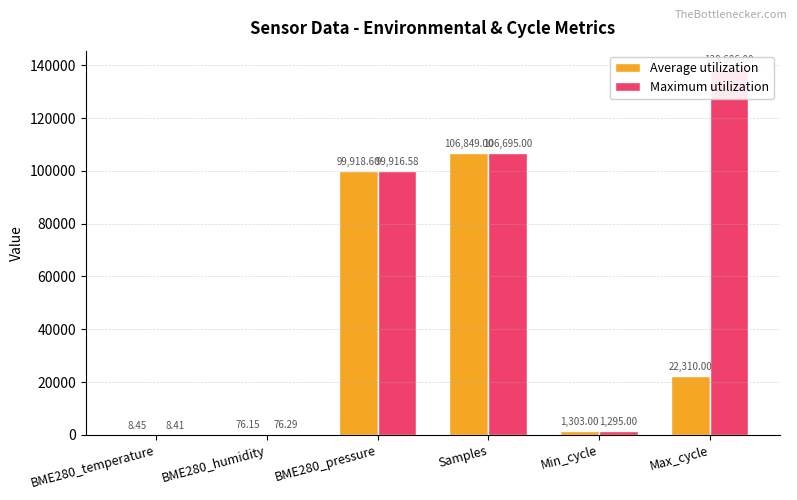

What is the greatest value displayed?

138686.0